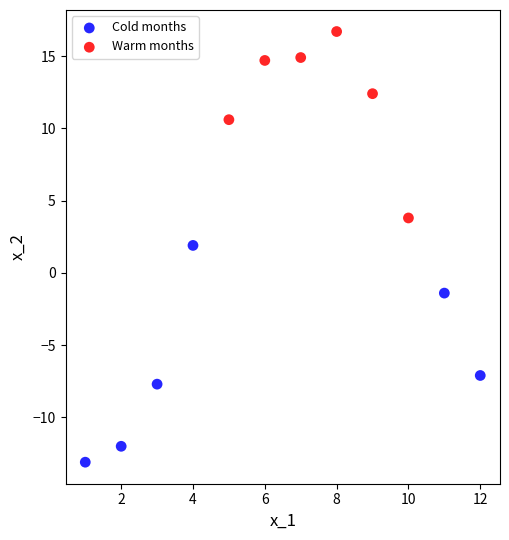

What are all the series names shown in the legend?

Cold months, Warm months